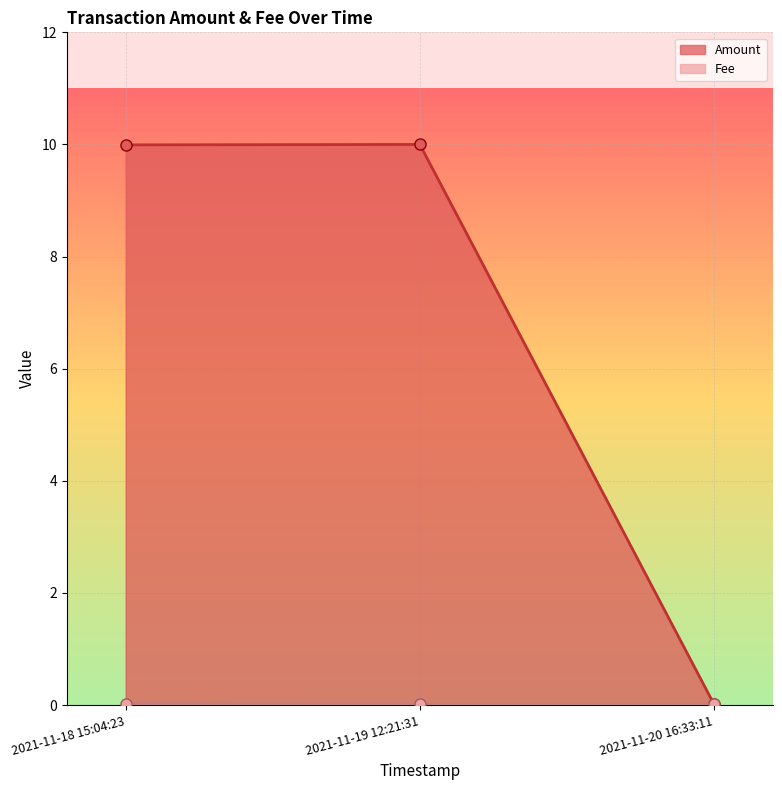

Rank the series by their average value, from highest to lowest.

Amount, Fee